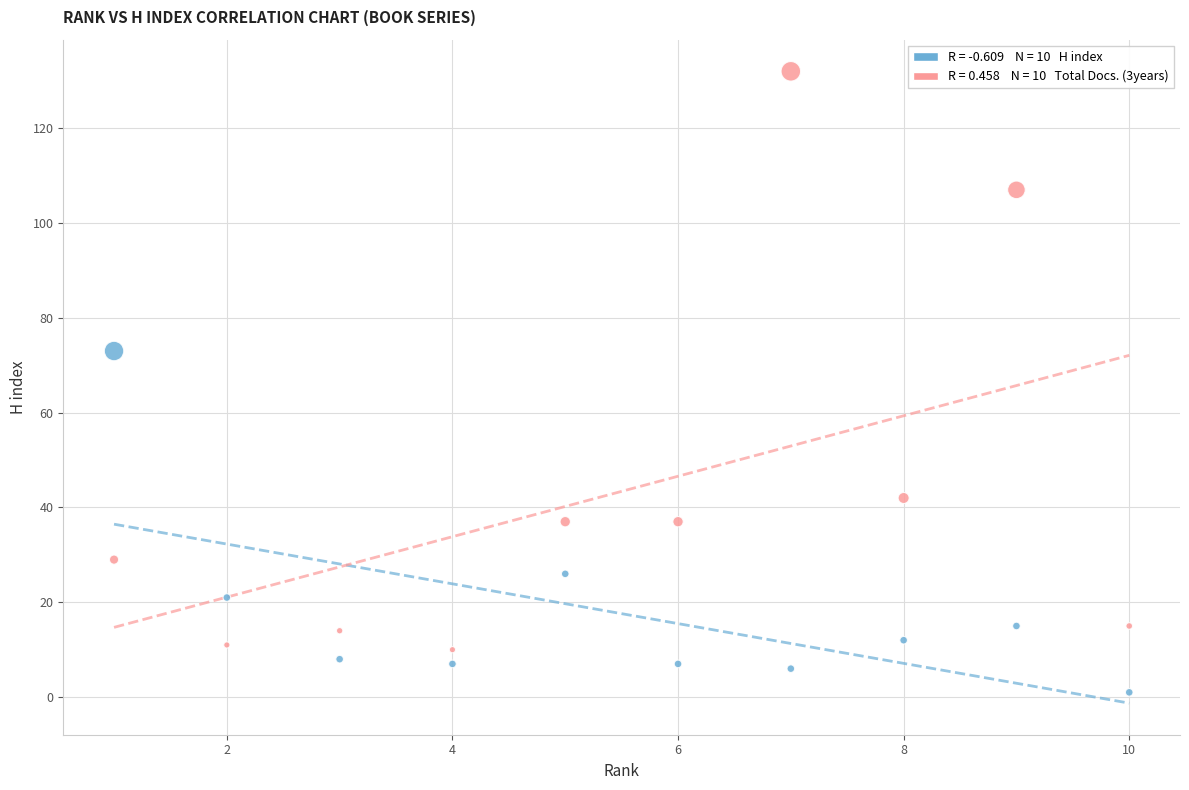

Across all data points, what is the range of X values (max minus min)?

9